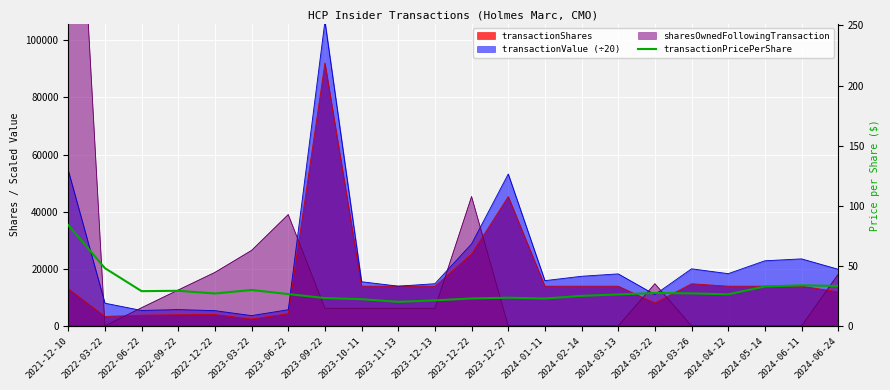

Is it true that the value at 2023-12-22 is 13.2?

False